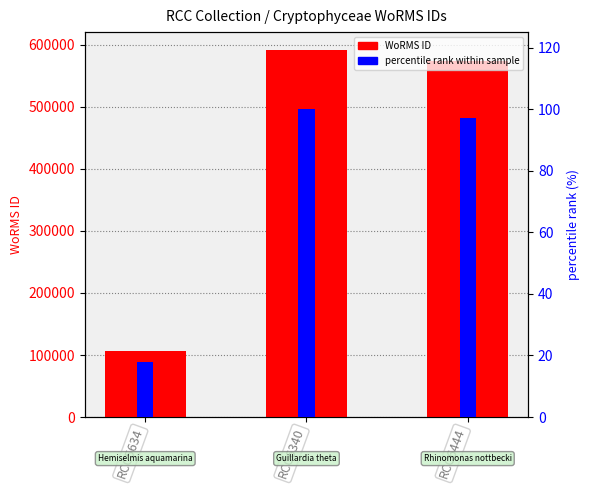

Between RCC6340 and RCC6444, which series saw the biggest shift?

WoRMS ID